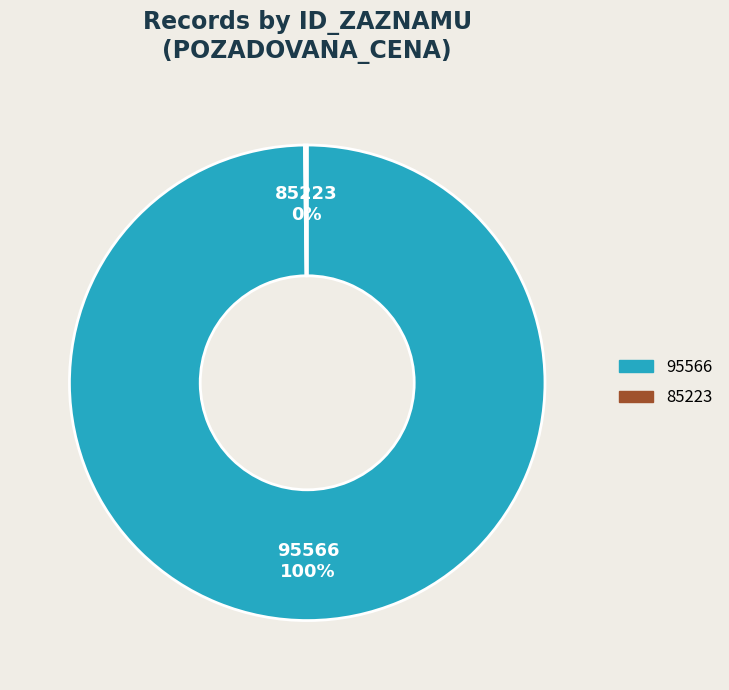

The 95566 slice represents 100% of the pie. True or false?

True